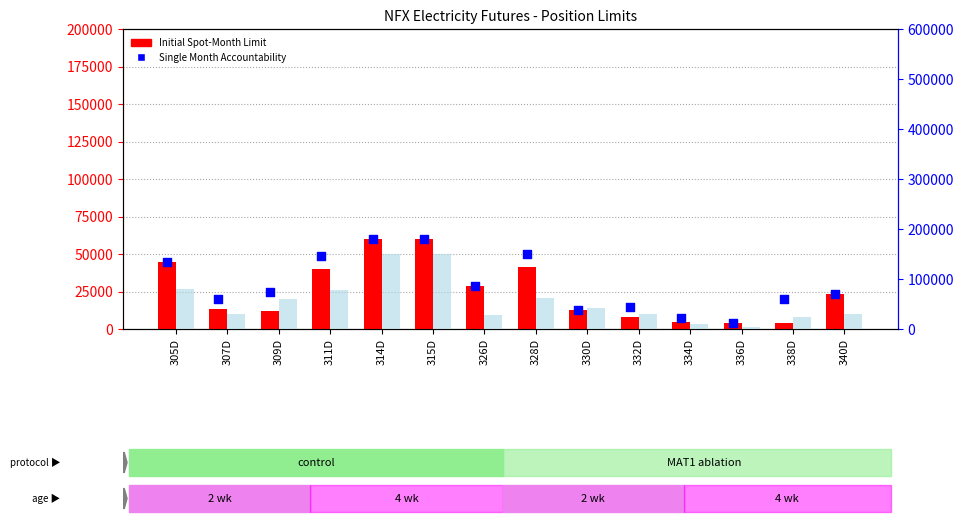

Which series contains the lowest Y value?

Initial Spot-Month Limit